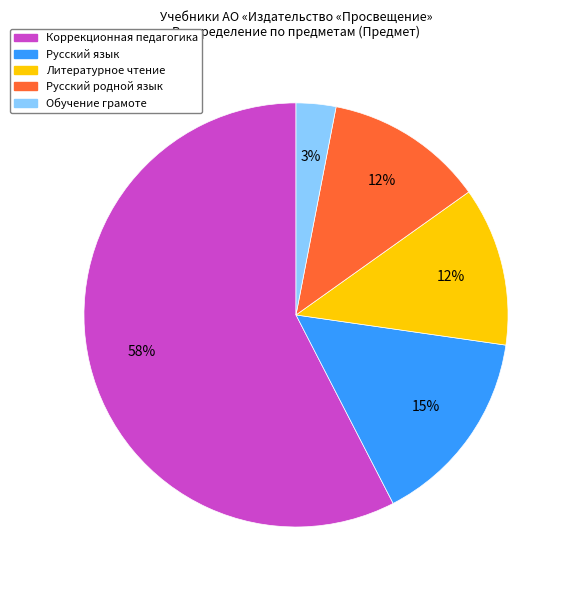

To the nearest percent, what is the average slice percentage?

20%